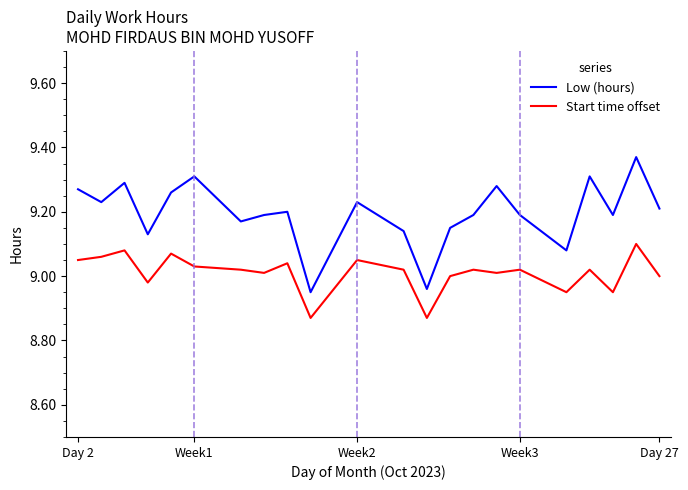

Which series has the widest spread of values?

Low (hours)